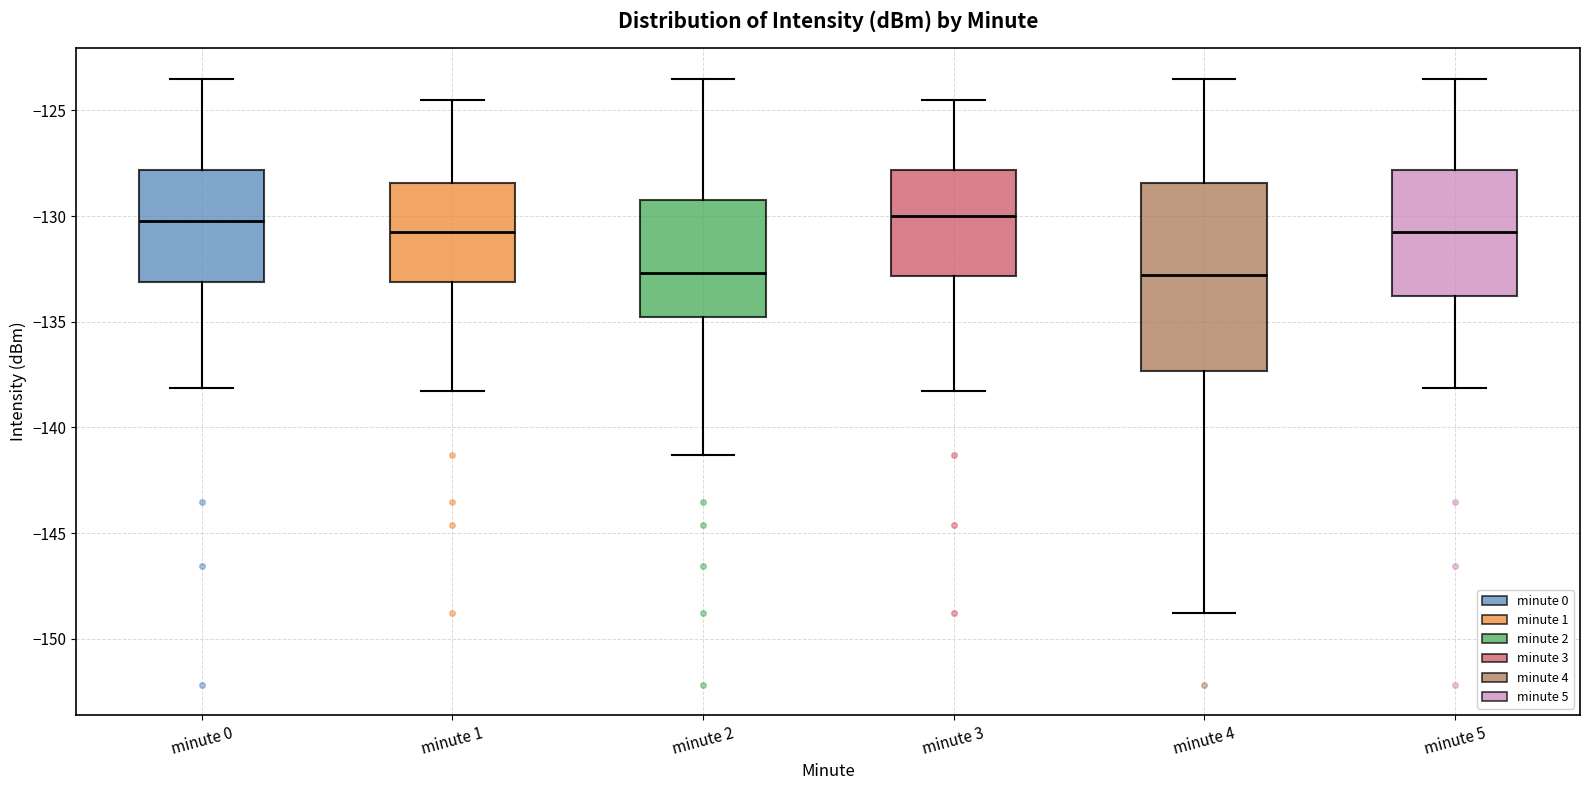

Which box is the tallest, from its lower edge to its upper edge?

minute 4